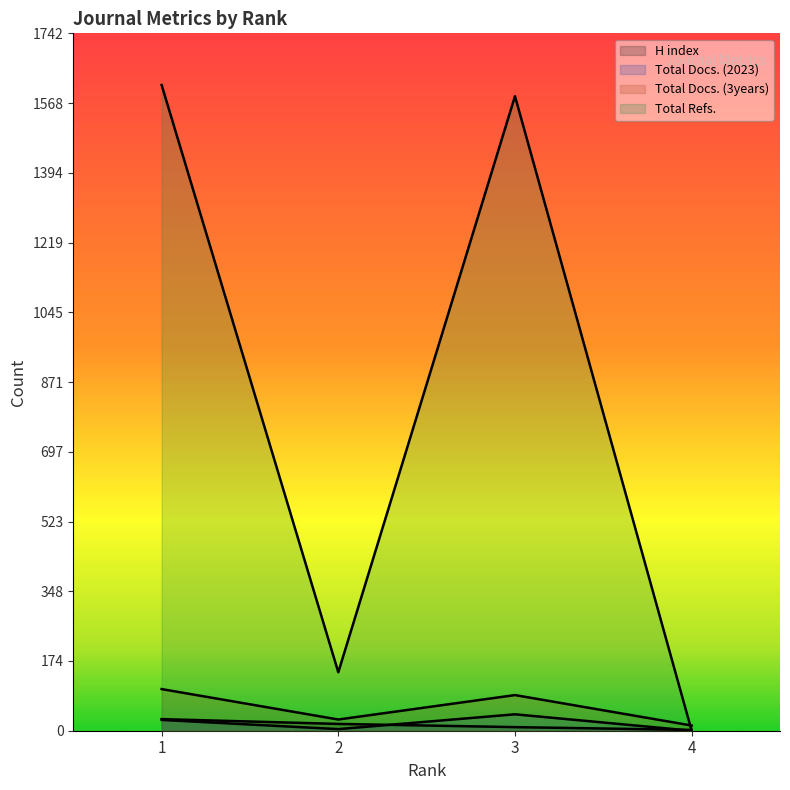

Is the value of H index at 2 greater than the value of Total Docs. (3years) at 2?

No